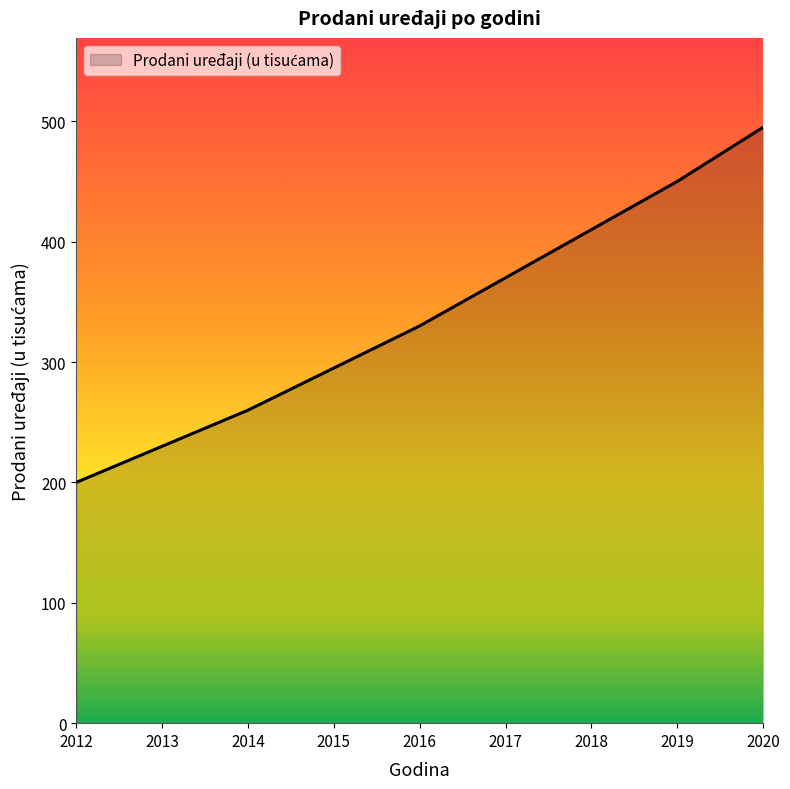

Read the value at 2012.

200